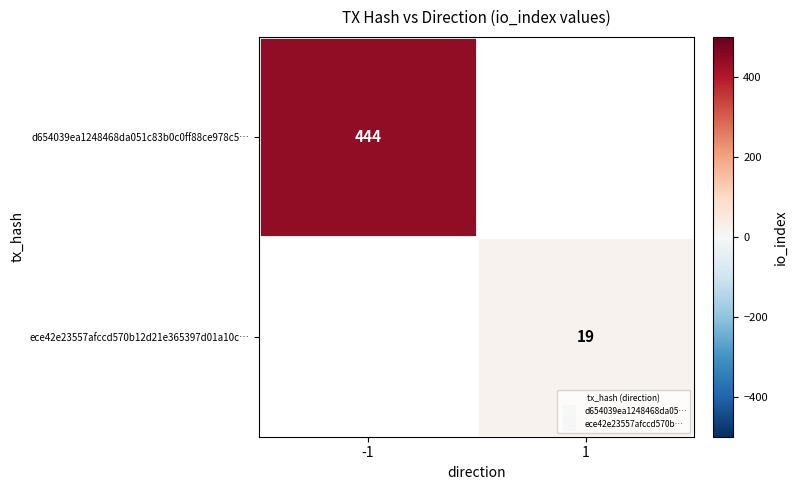

List the series in order of their overall mean, lowest first.

d654039ea1248468da051c83b0c0ff88ce978c5…, ece42e23557afccd570b12d21e365397d01a10c…